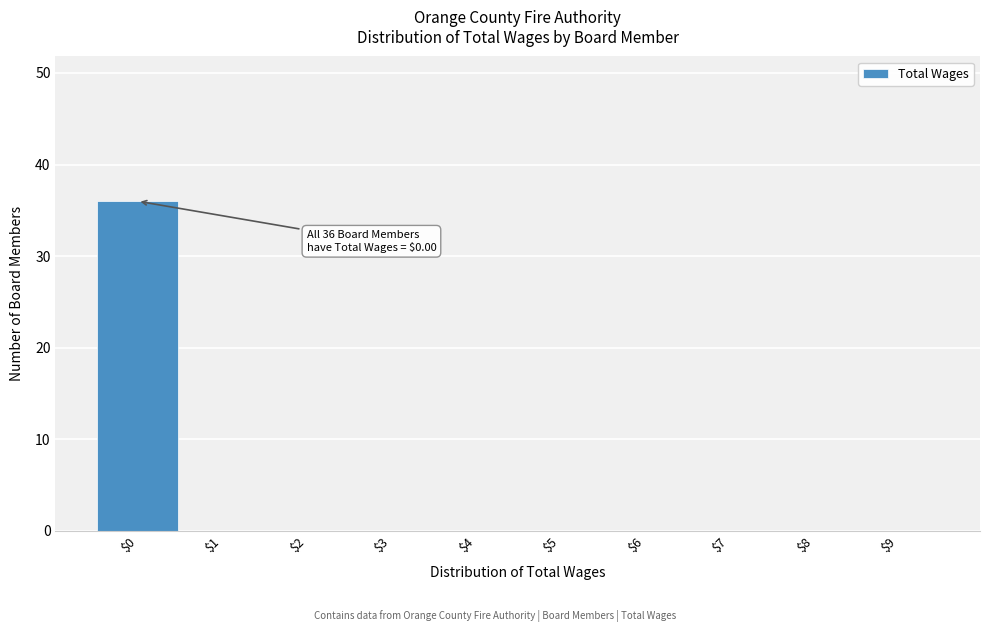

Which range on the x-axis has the tallest bar?

-0.5 to 0.5